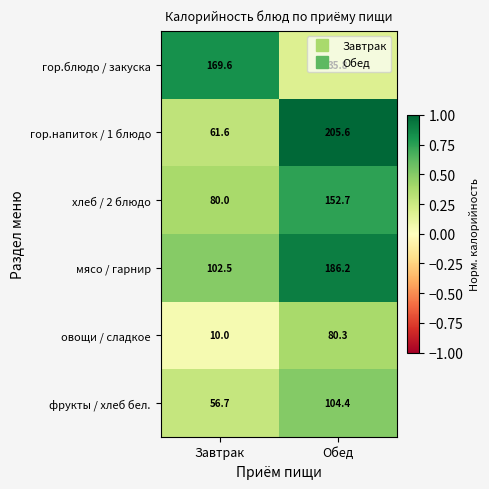

At which label does овощи / сладкое reach its minimum?

Завтрак